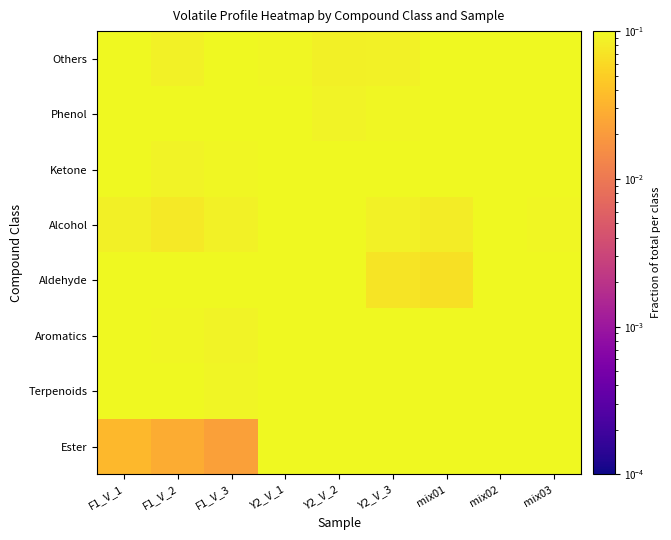

Rank the series by their maximum value, from lowest to highest.

Ketone, Aromatics, Terpenoids, Phenol, Others, Aldehyde, Alcohol, Ester